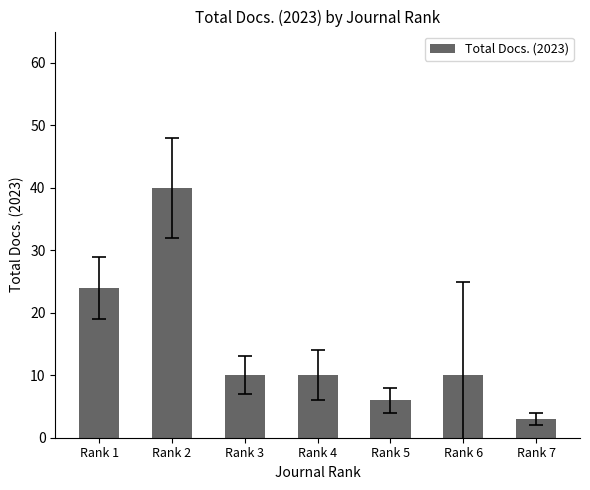

What is the value of the 7th bar from the left?

3